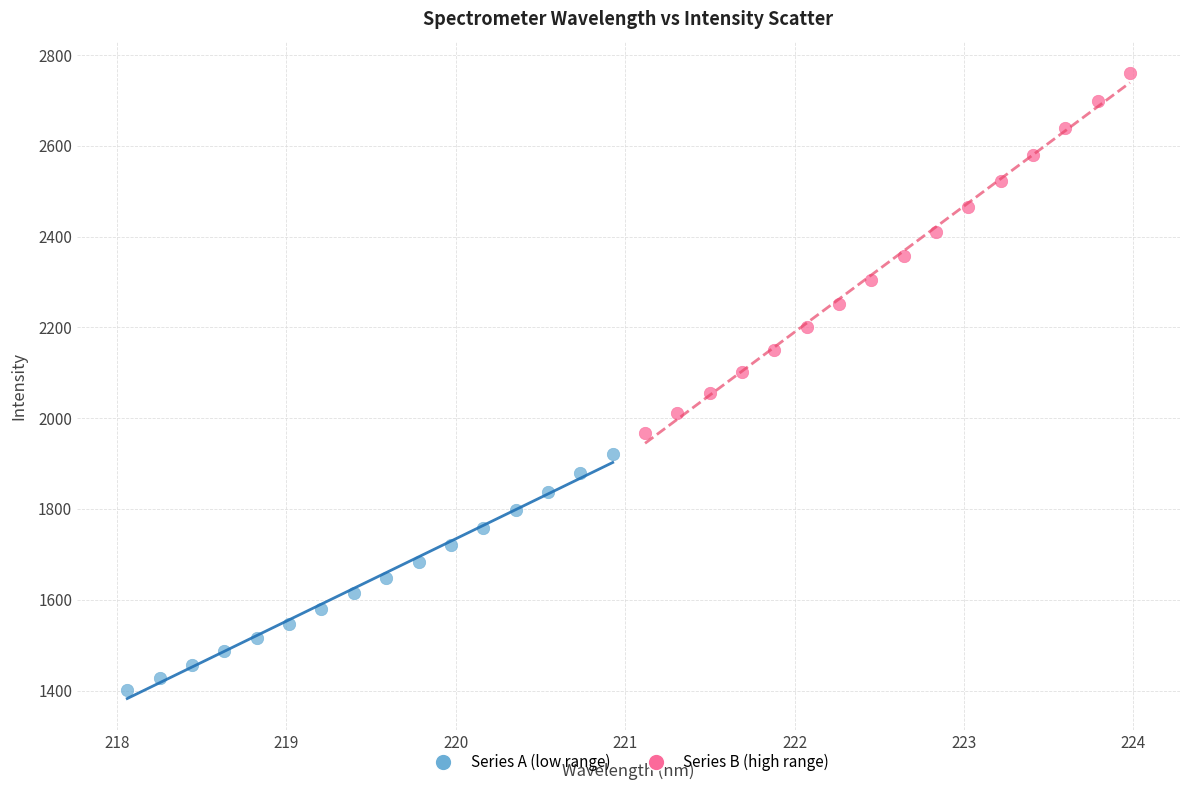

Which series contains the lowest Y value?

Series A (low range)